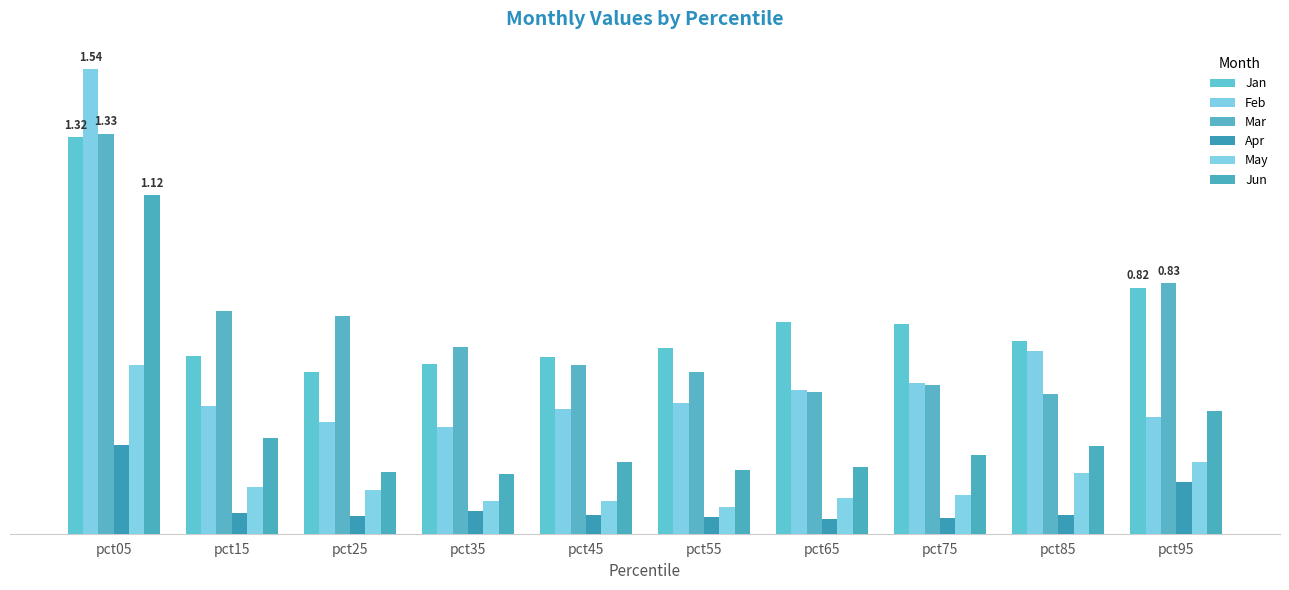

At which label does Jan reach its minimum?

pct25